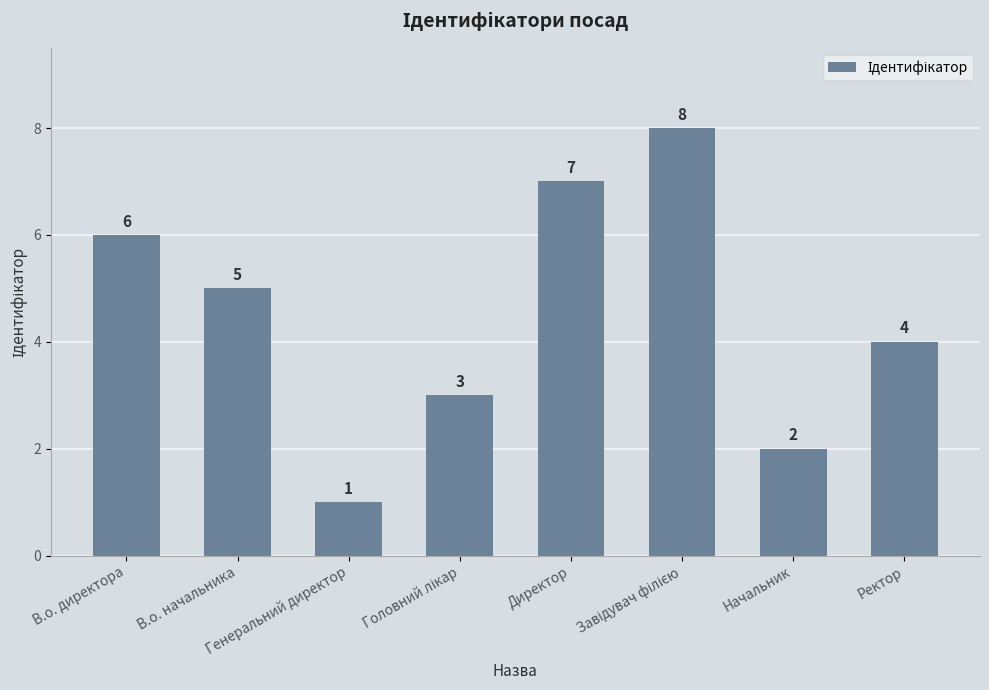

What is the maximum value shown in the chart?

8